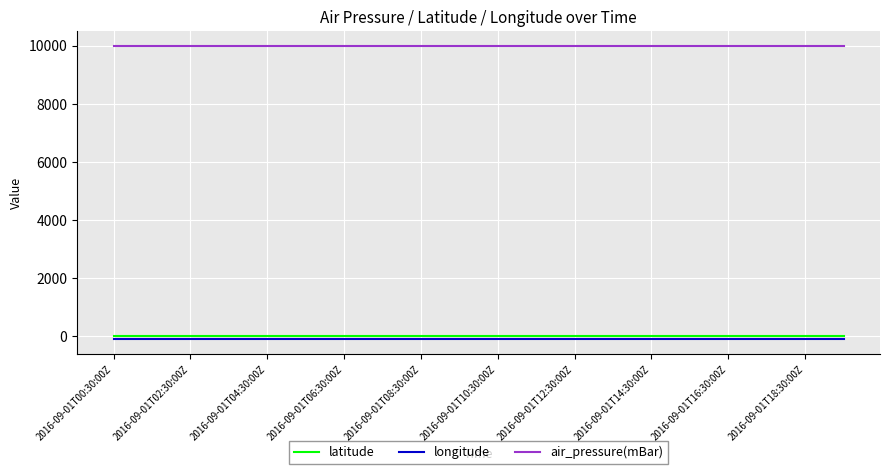

True or false: longitude and latitude intersect in this chart.

False